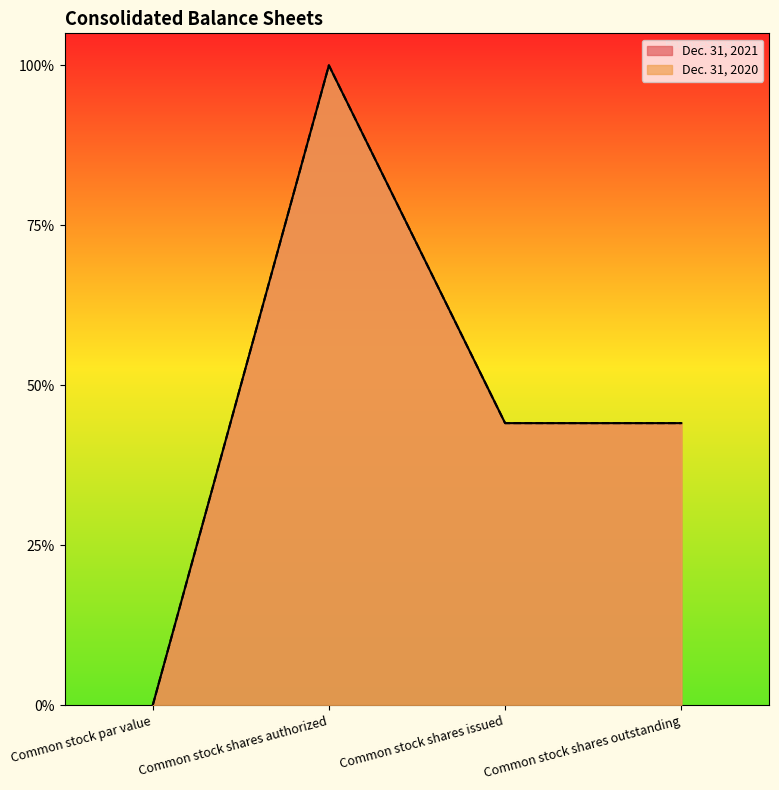

Rank the series by their maximum value, from lowest to highest.

Dec. 31, 2021, Dec. 31, 2020